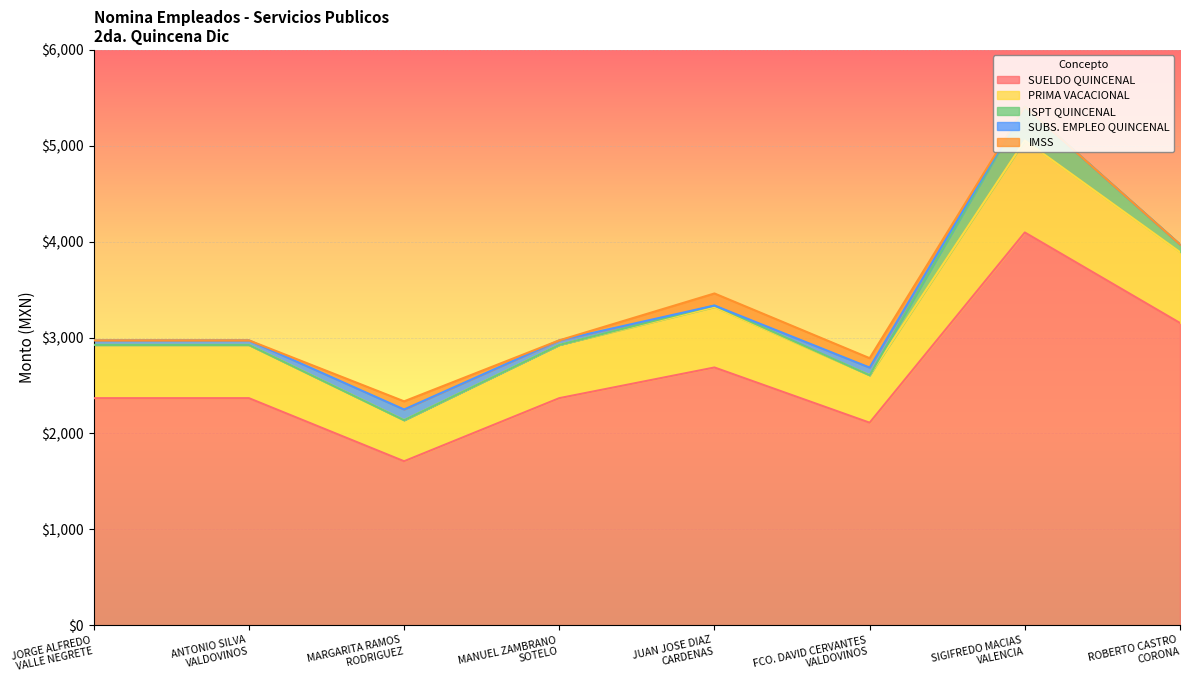

What is the label of the 5th point from the right?

MANUEL ZAMBRANO
SOTELO